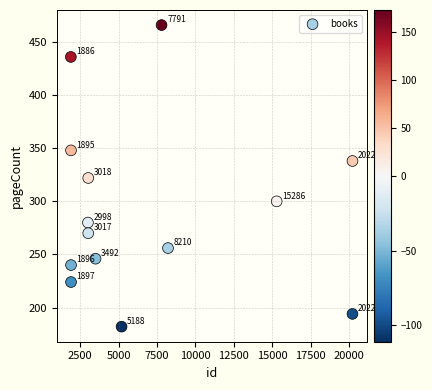

What Y value in the scatter plot is closest to 324?

322